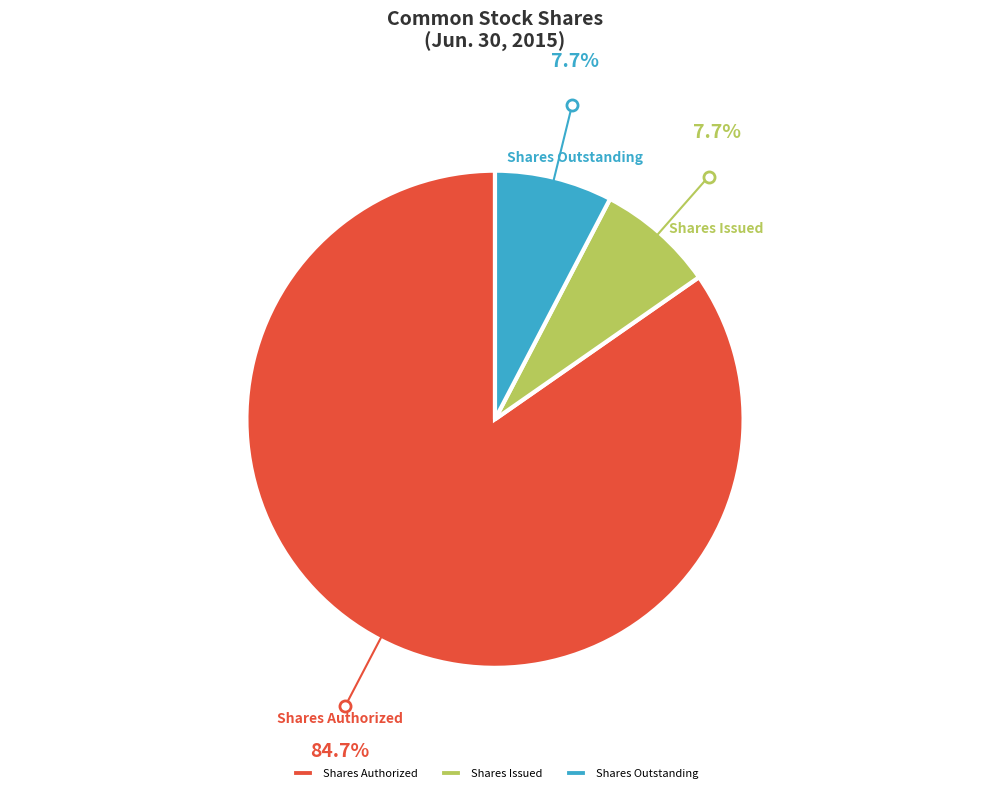

Combined, do Shares Issued and Shares Authorized account for over 50%?

Yes